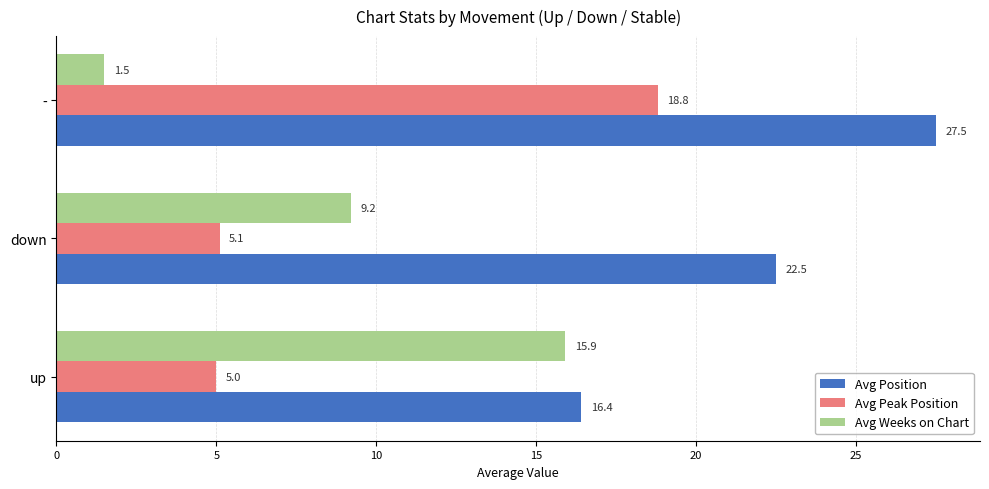

Which series has the largest range (max minus min)?

Avg Weeks on Chart